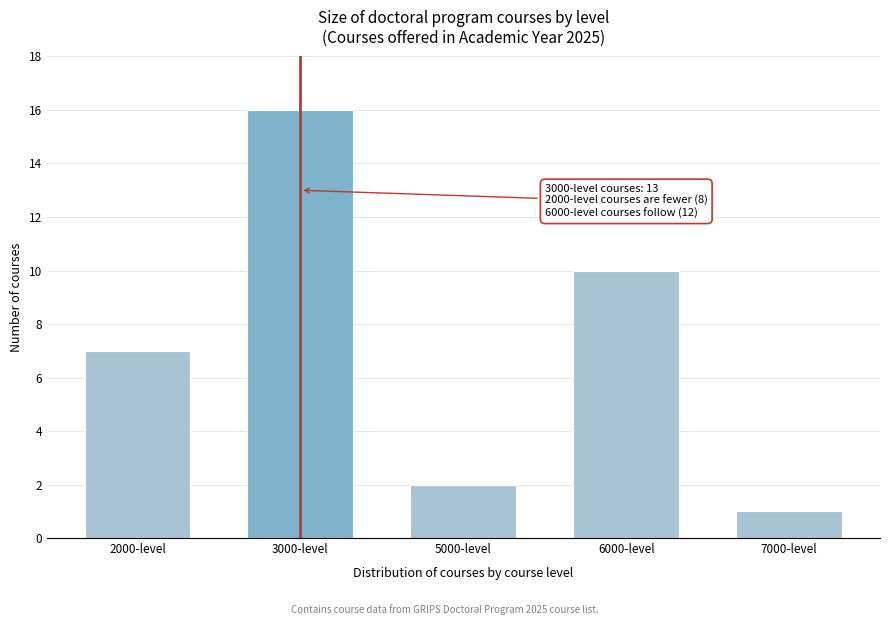

Reading right to left, list all the values displayed in this chart.

1	10	2	16	7